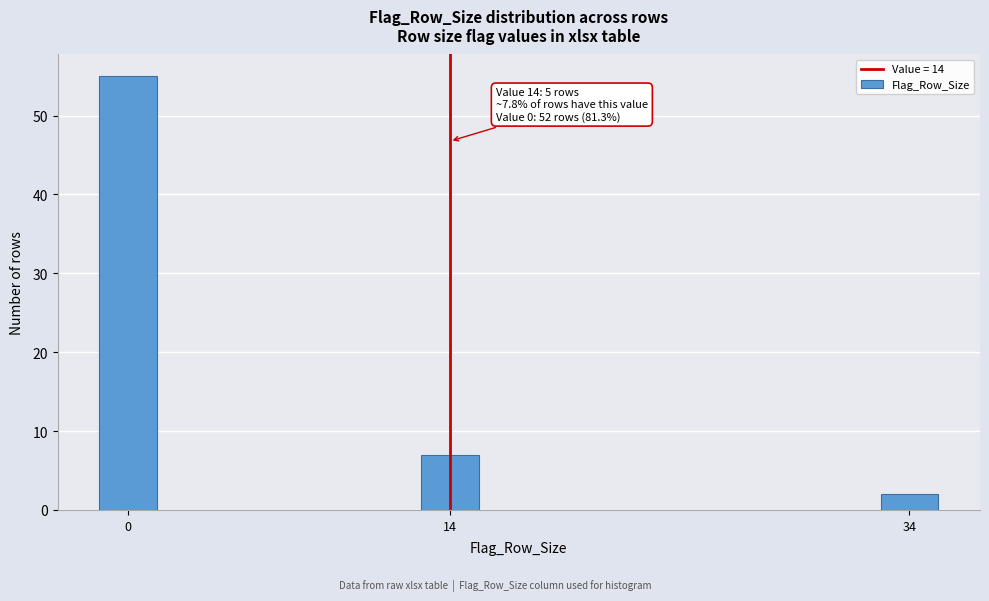

Reading left to right, what are all the values shown in this chart?

0=55	14=7	34=2